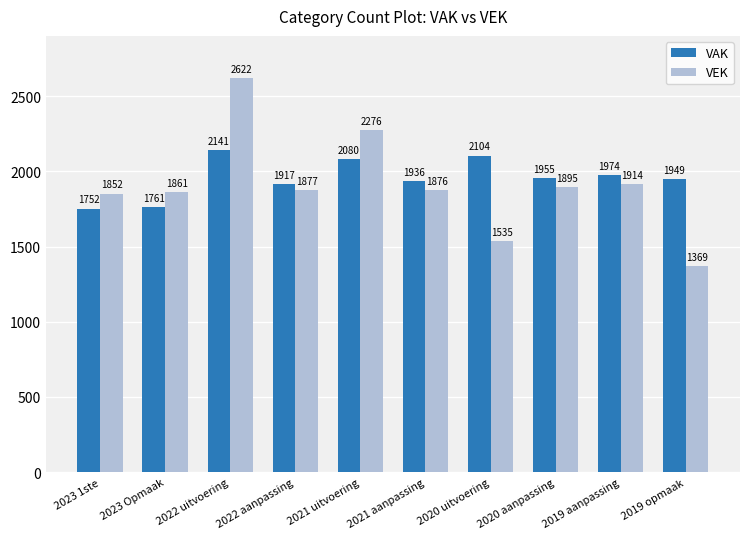

List the labels in order of VAK value, largest first.

2022 uitvoering, 2020 uitvoering, 2021 uitvoering, 2019 aanpassing, 2020 aanpassing, 2019 opmaak, 2021 aanpassing, 2022 aanpassing, 2023 Opmaak, 2023 1ste